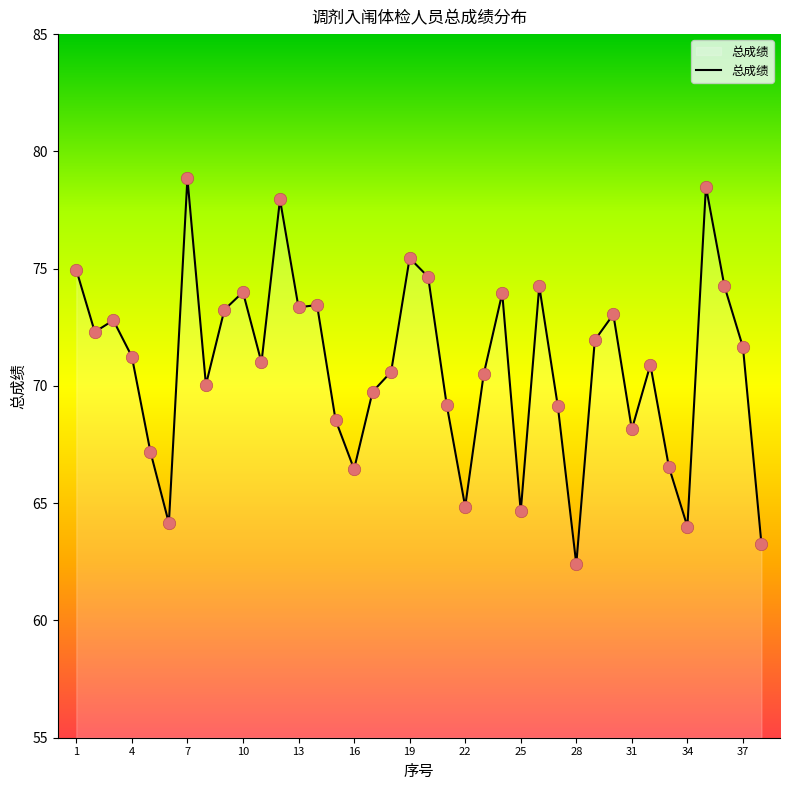

What is the minimum value shown in the chart?

62.4